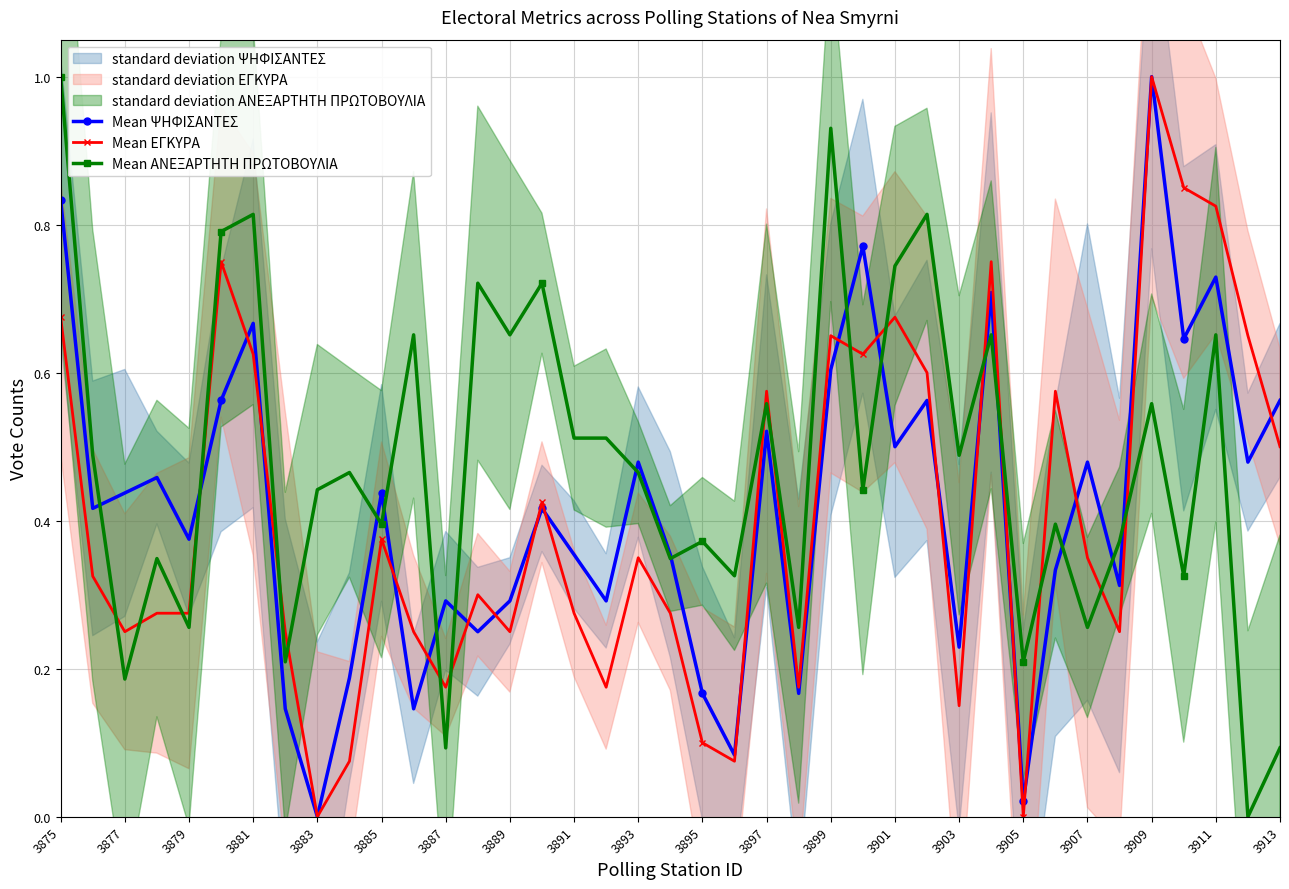

How many lines are shown in the chart?

3